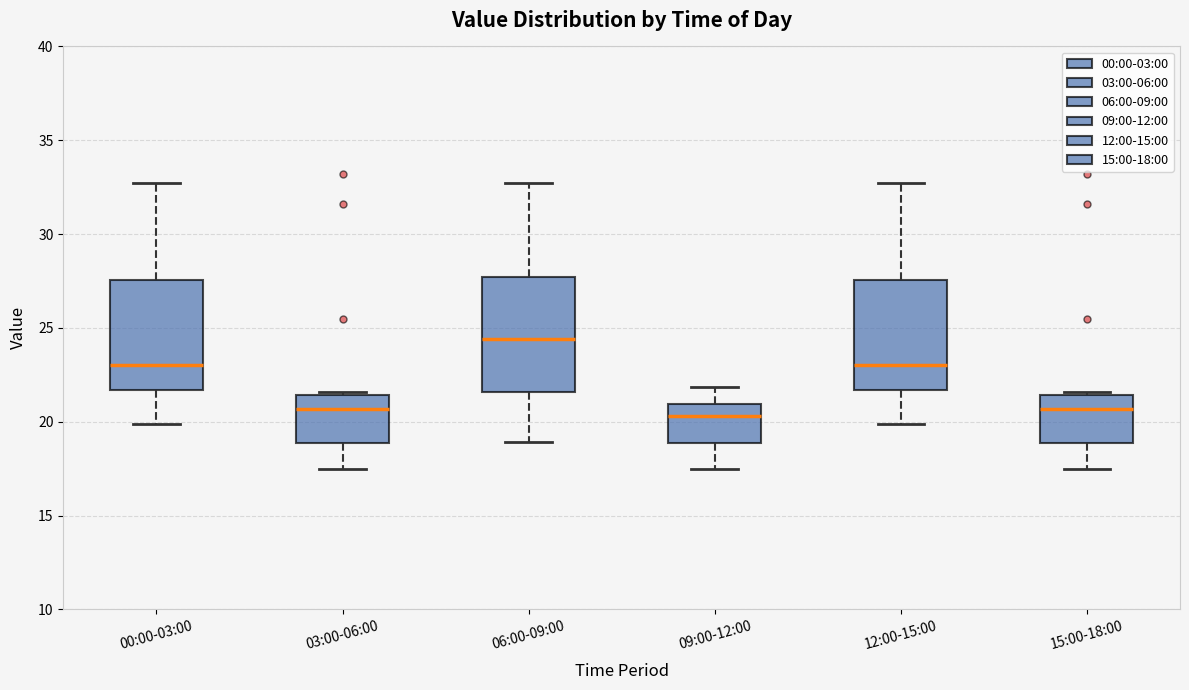

Where does the lower whisker of the box for 15:00-18:00 end on the y-axis? The values are not printed on the chart, so give them approximately, as read against the axis.

17.5